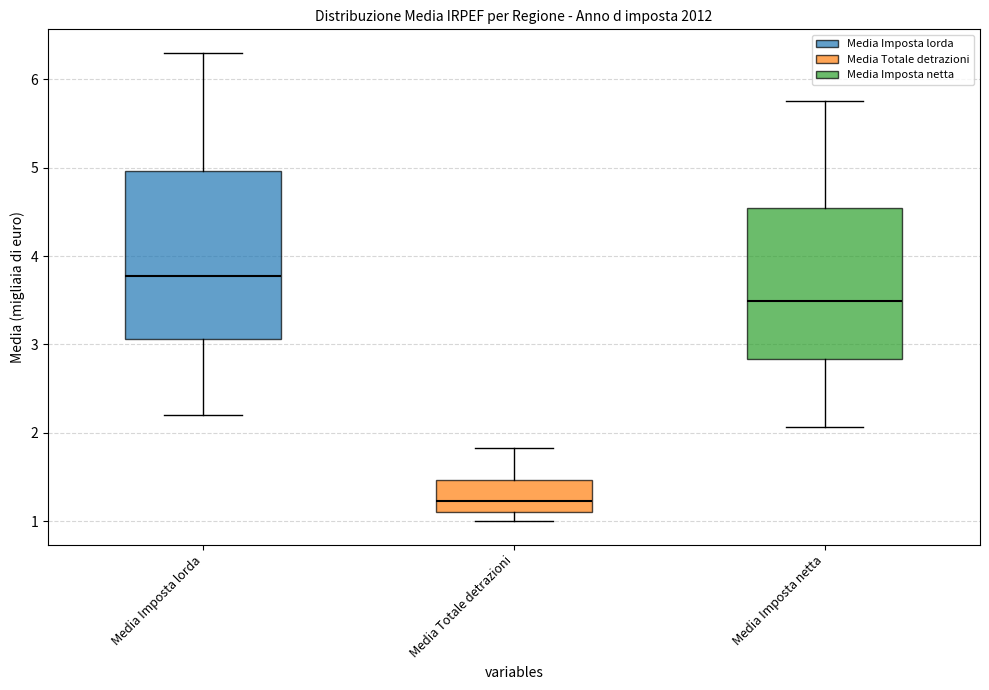

Where does the lower whisker of the box for Media Imposta lorda end on the y-axis? The values are not printed on the chart, so give them approximately, as read against the axis.

2.2